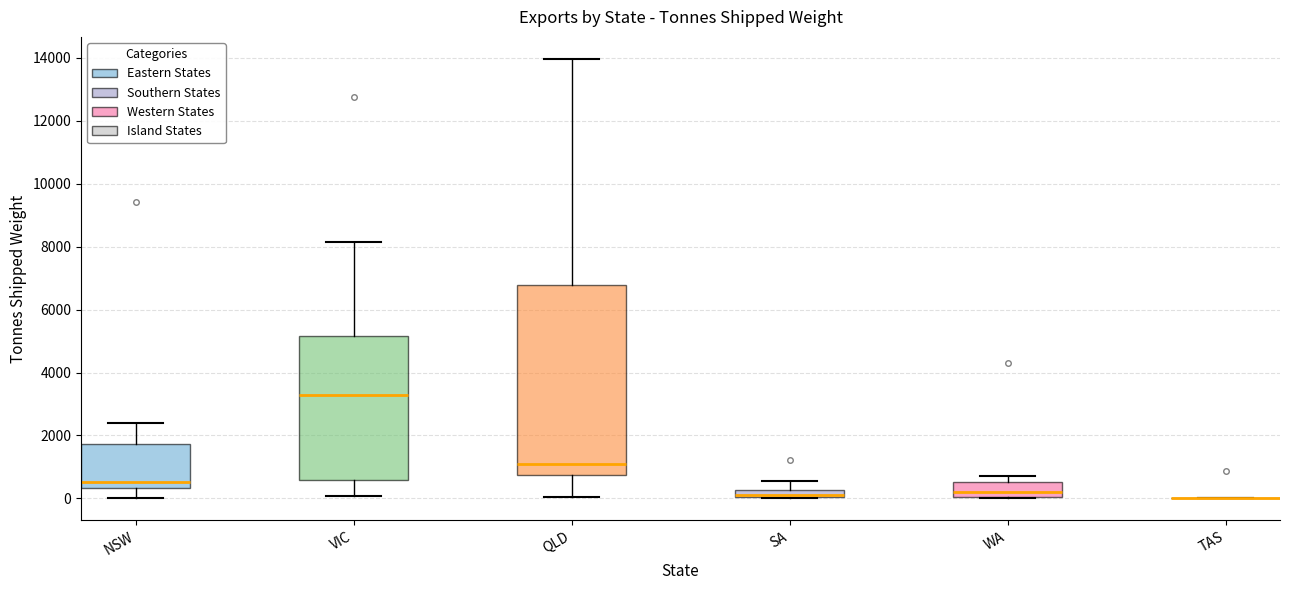

Which box is the tallest, from its lower edge to its upper edge?

QLD